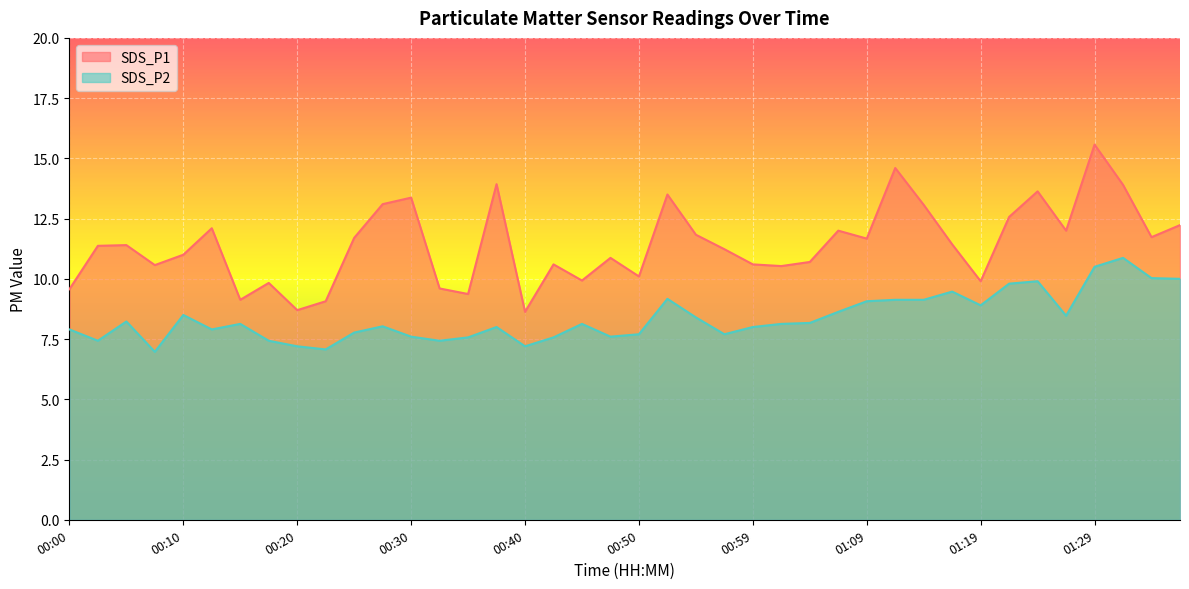

What is the difference between the highest and lowest values at 00:40?

1.4